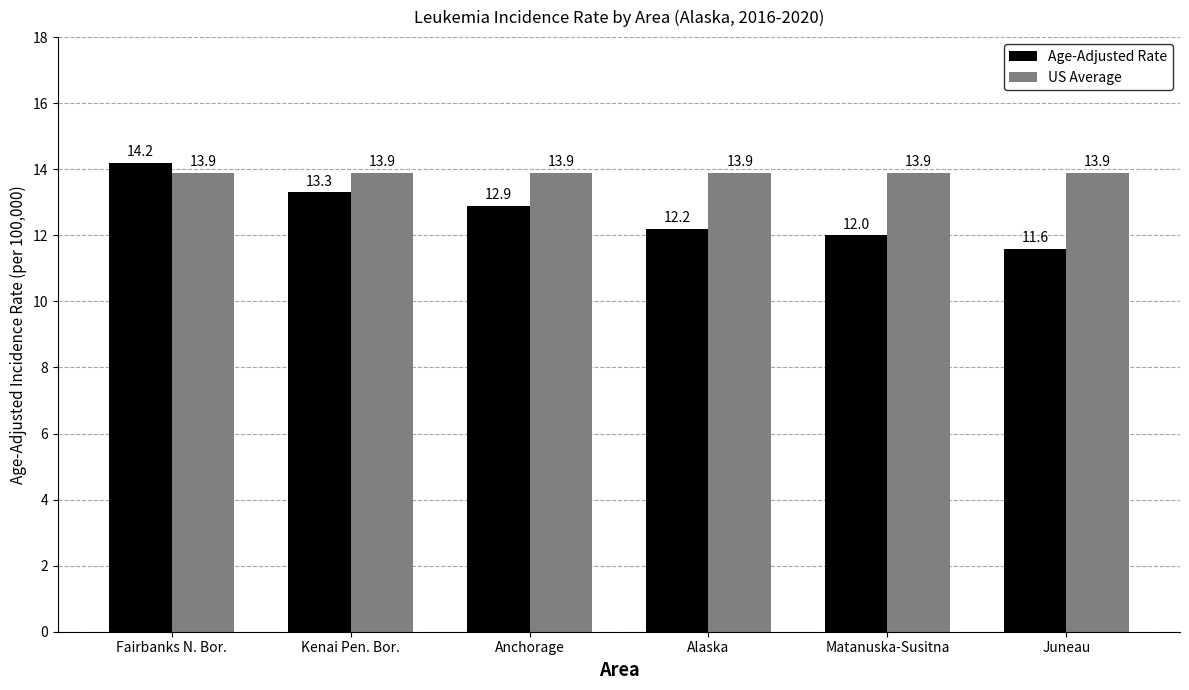

Rank the series at Anchorage from highest to lowest value.

US Average, Age-Adjusted Rate